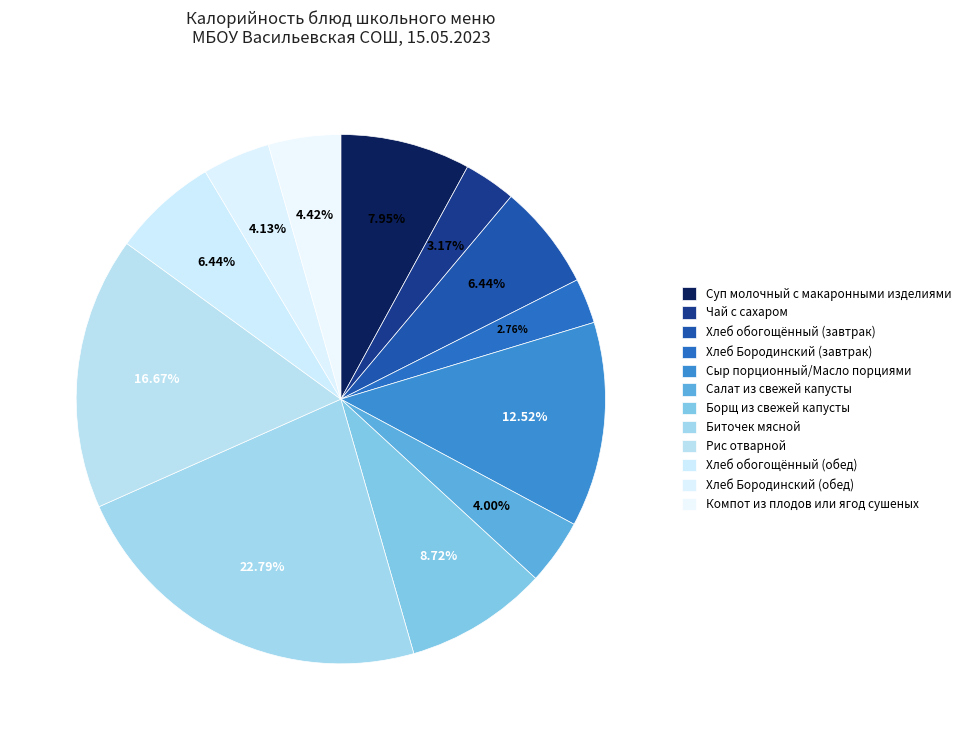

Is it true that Биточек мясной is 29% of the pie?

False